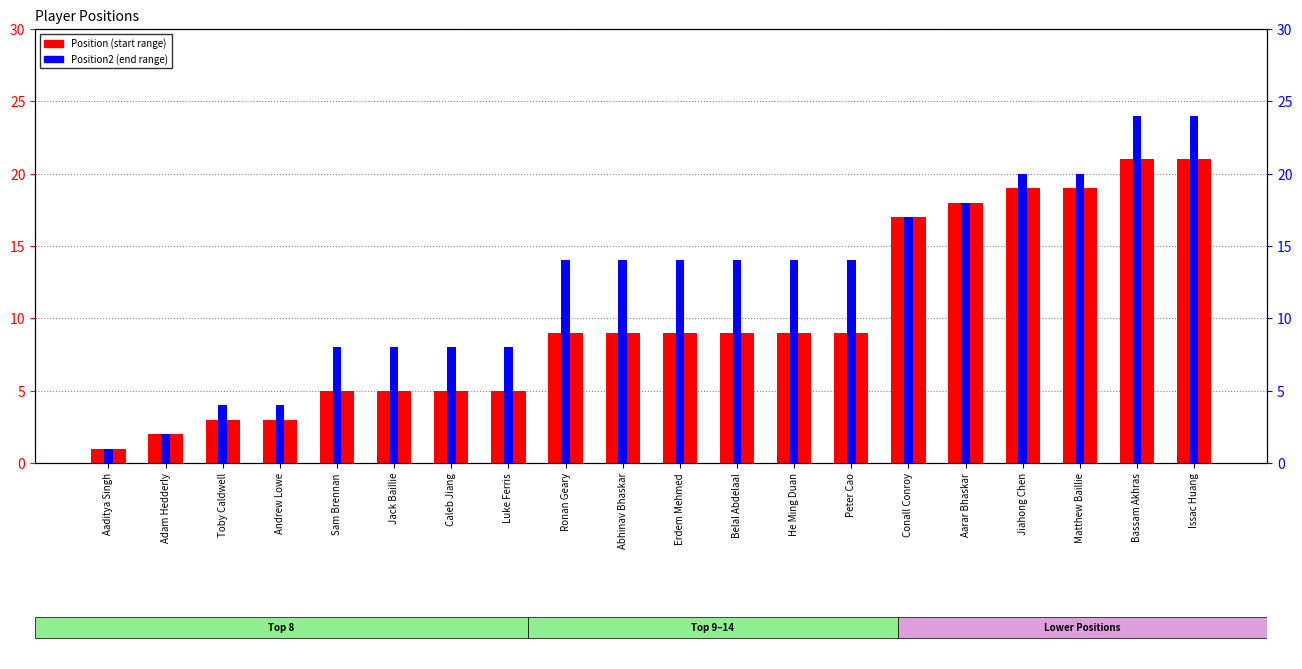

Which category has the highest value in the Position series?

Bassam Akhras